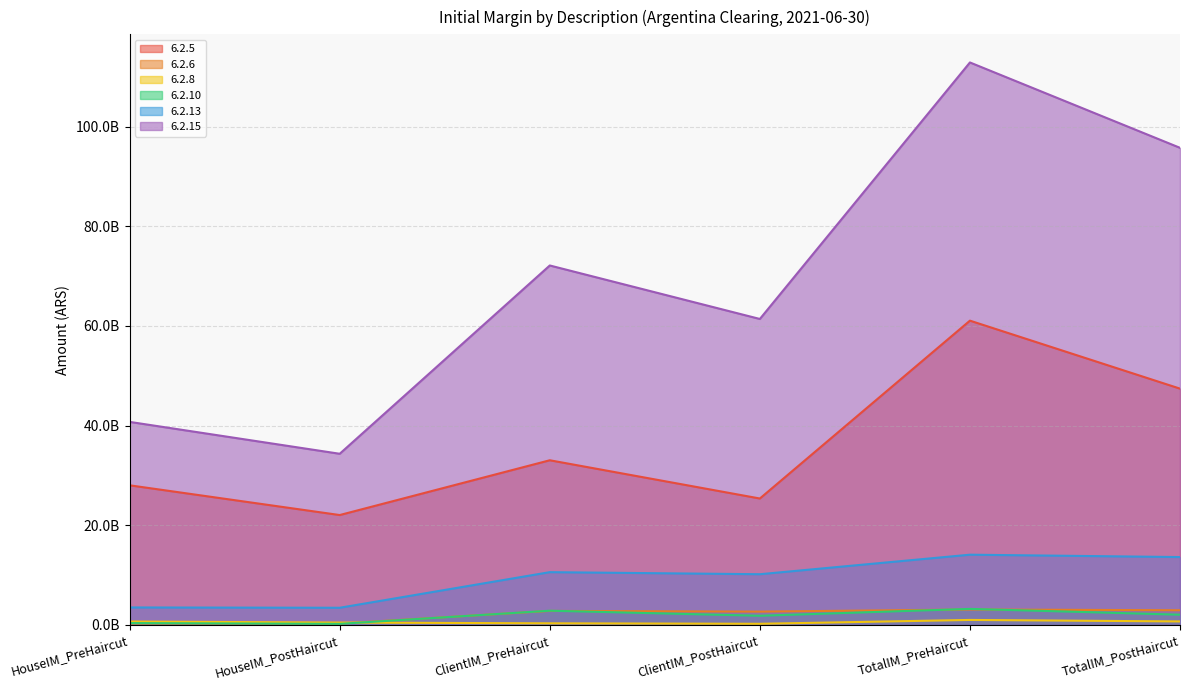

What is the difference between the highest and lowest values at TotalIM_PostHaircut?

95049627864.5